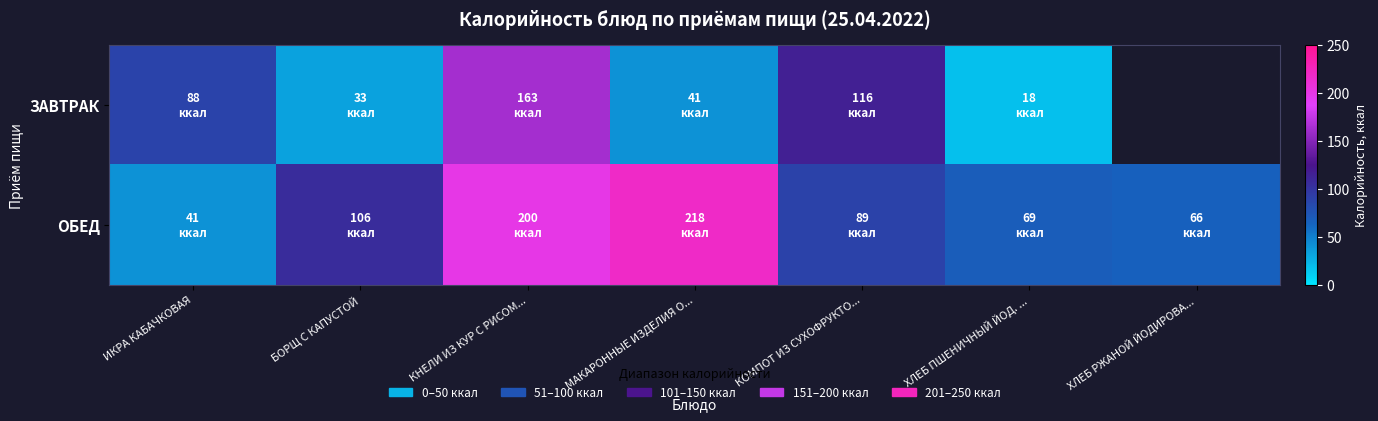

What is the highest value of the ОБЕД series?

218.0